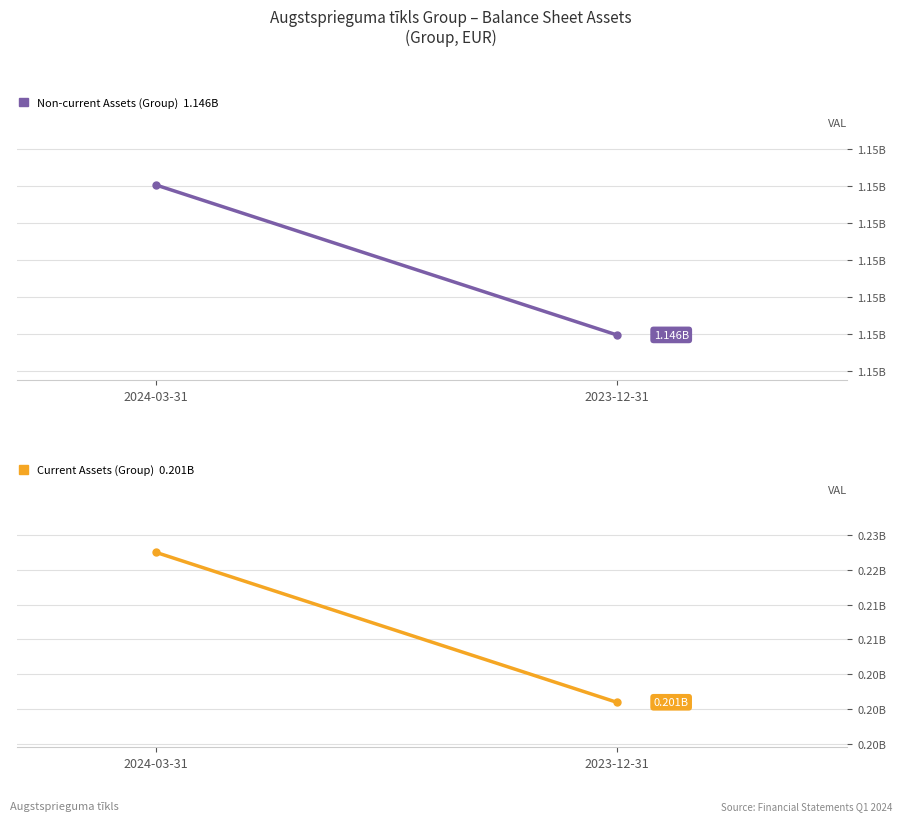

What is the difference between the maximum and minimum values in the Current Assets (Group) series?

21530058